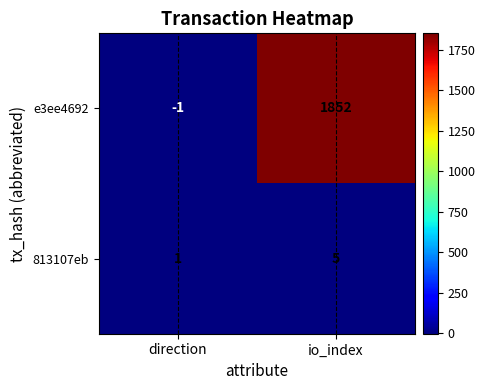

What is the difference between the 813107eb values at direction and io_index?

4